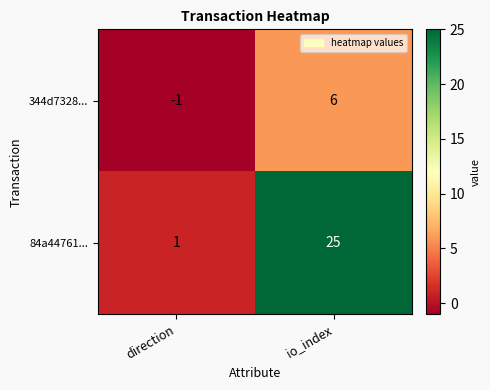

What is the maximum value shown in the chart?

25